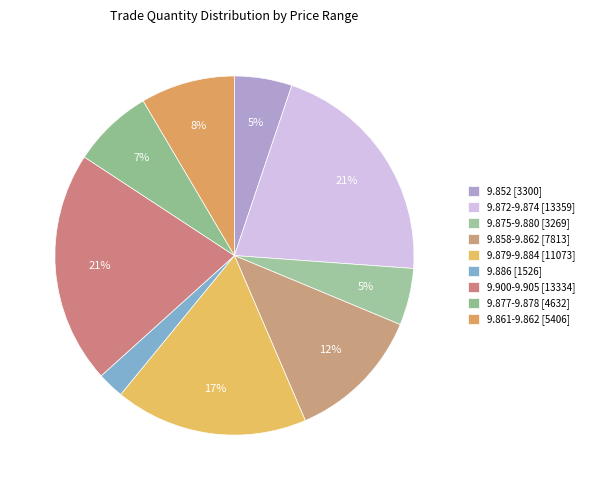

Count the number of slices in the pie.

9